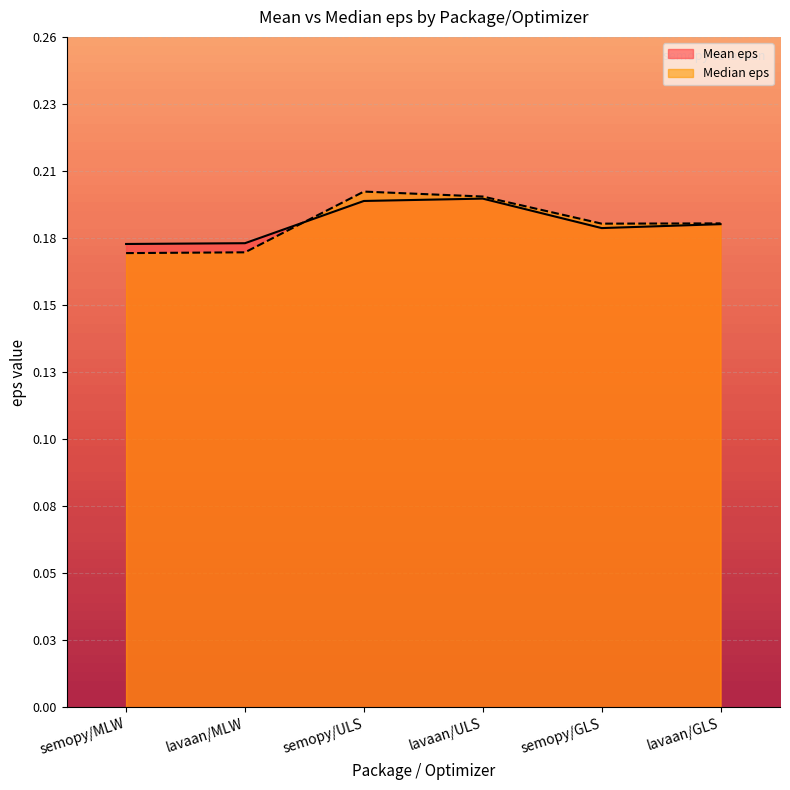

Does the chart display data point markers on the line(s)?

No